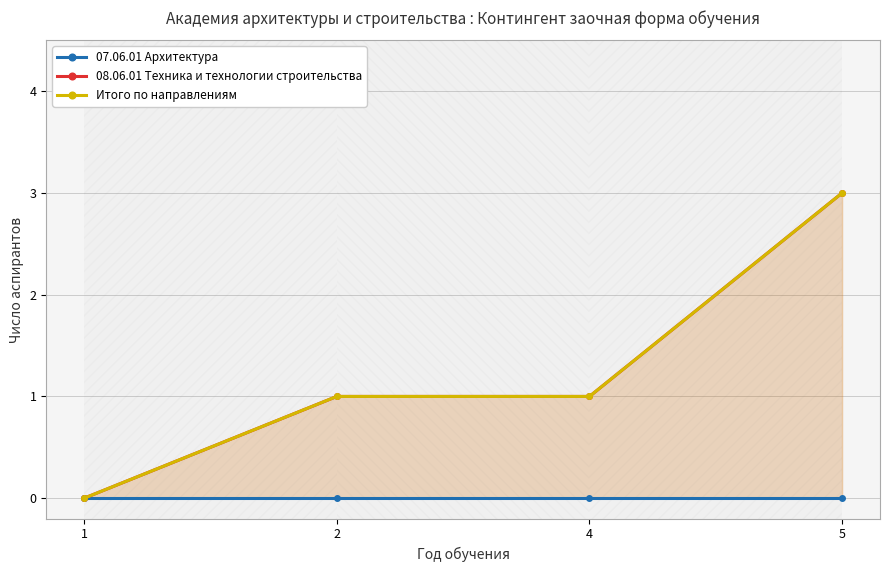

Reading left to right, extract all data points from this chart.

07.06.01 Архитектура: 0	0	0	0
08.06.01 Техника и технологии строительства: 0	1	1	3
Итого по направлениям: 0	1	1	3